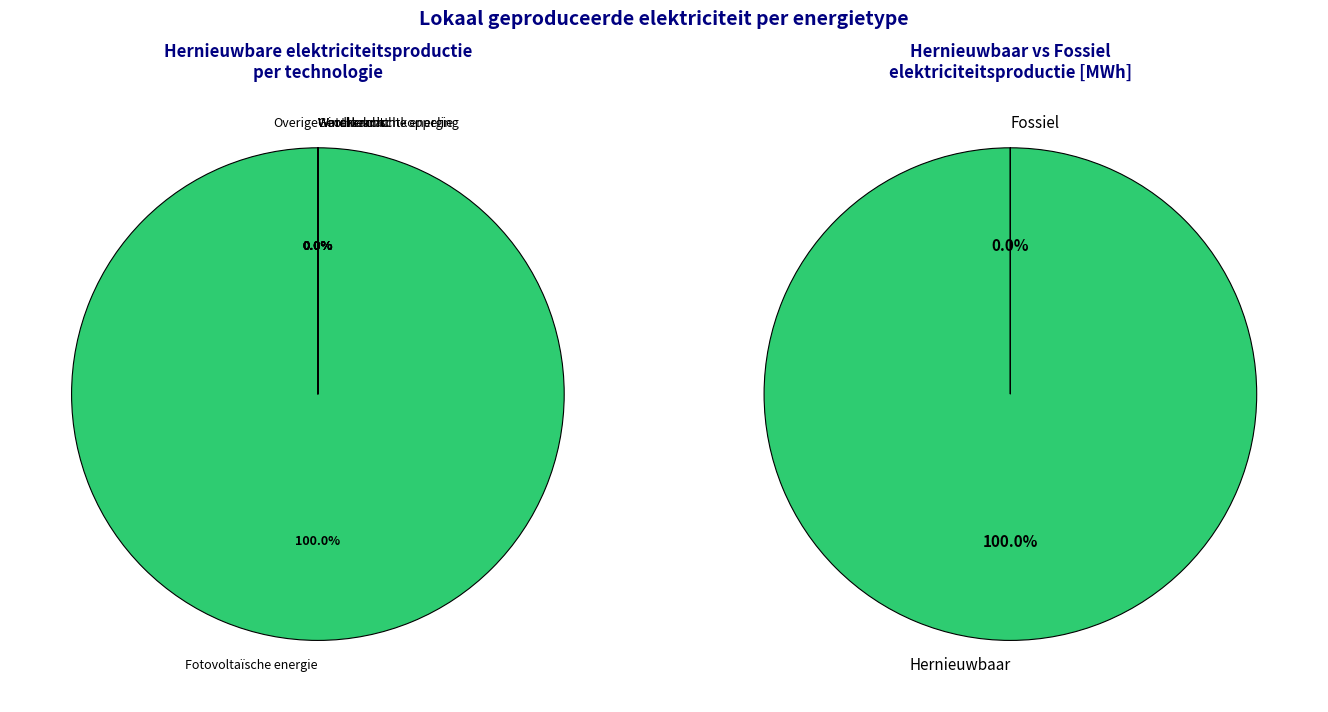

Which slice is the smallest?

Windkracht